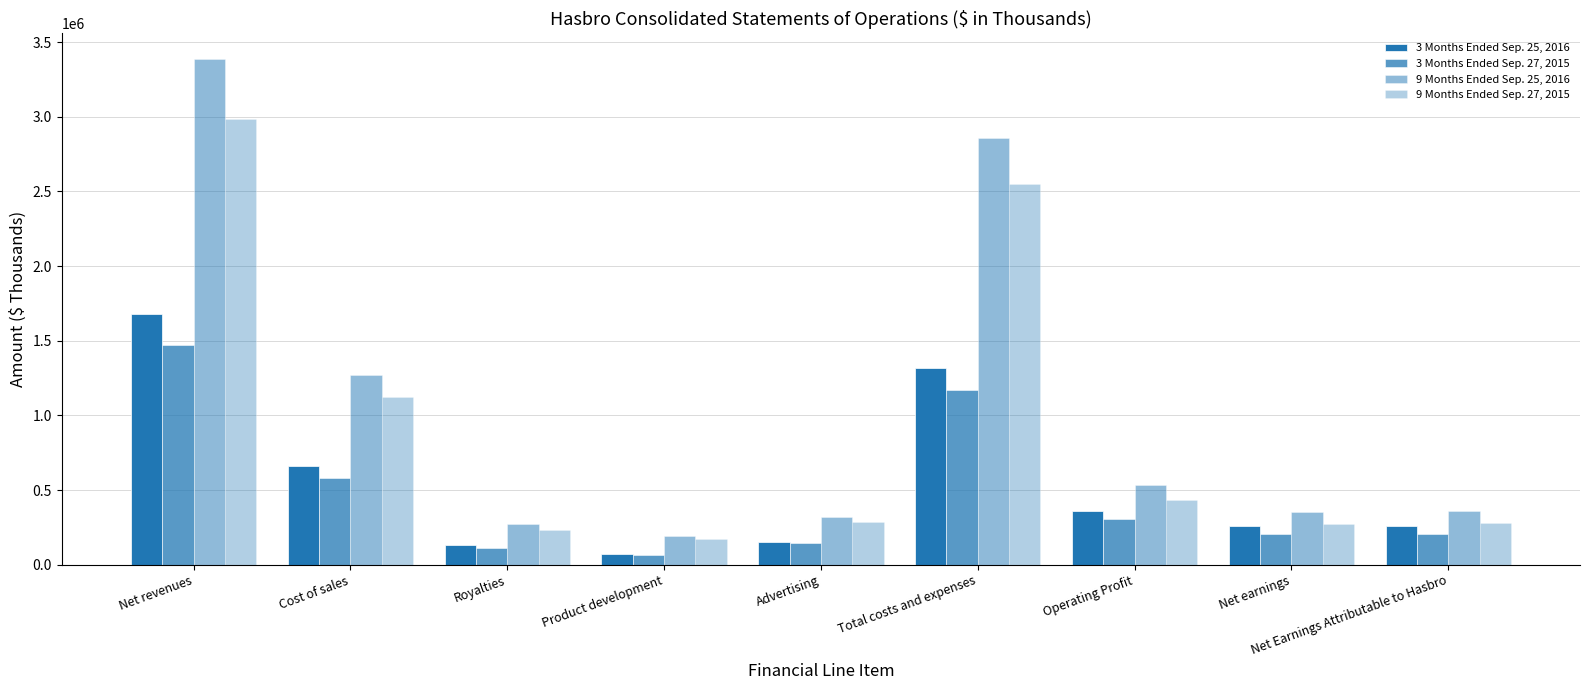

Which label corresponds to the smallest value in the chart?

Product development